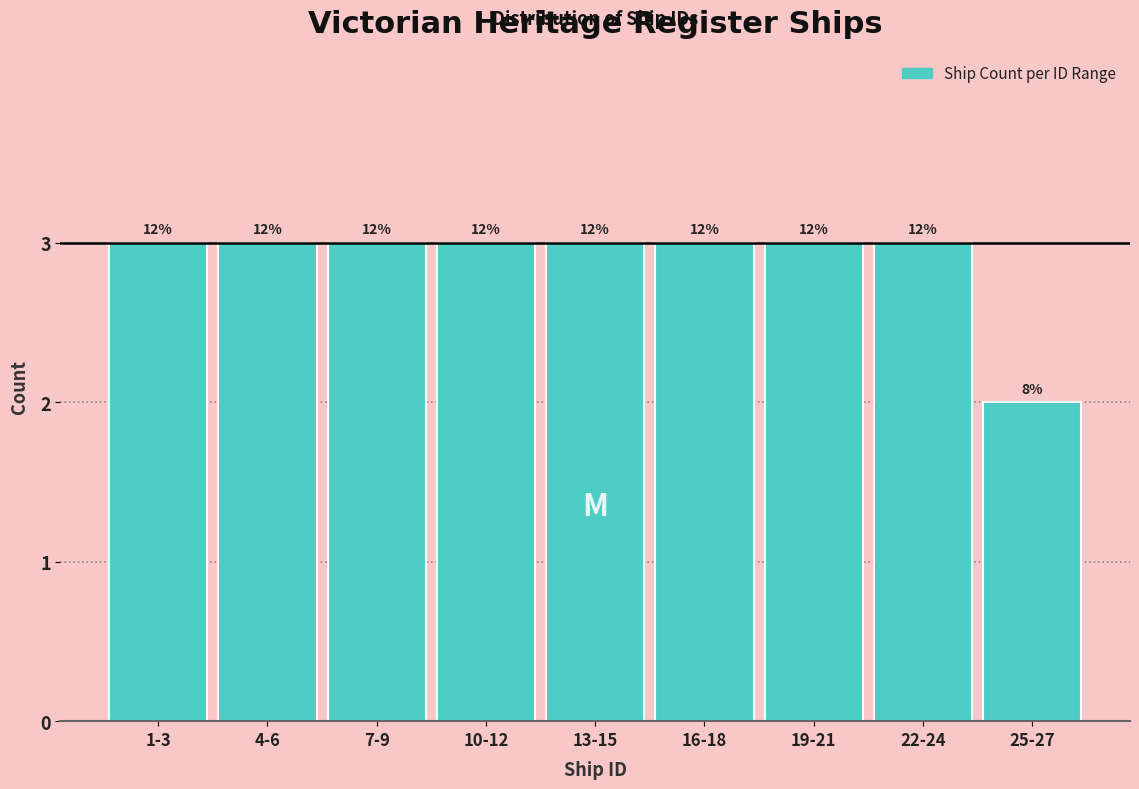

Does the chart contain any negative values?

No